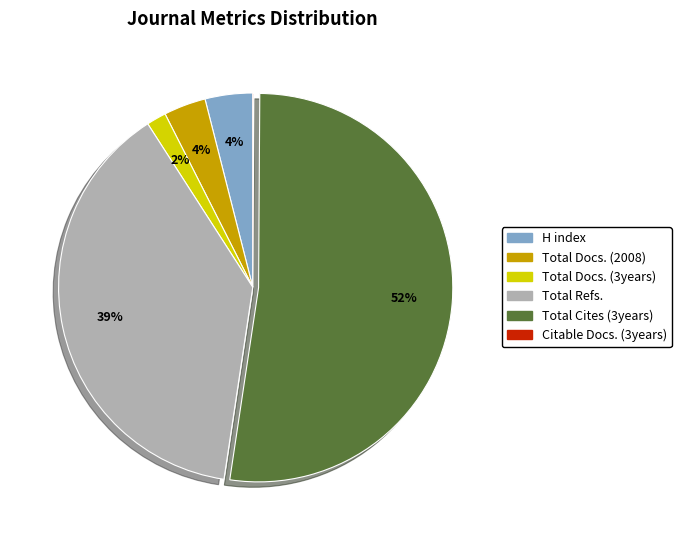

To the nearest percent, what is the average slice percentage?

17%